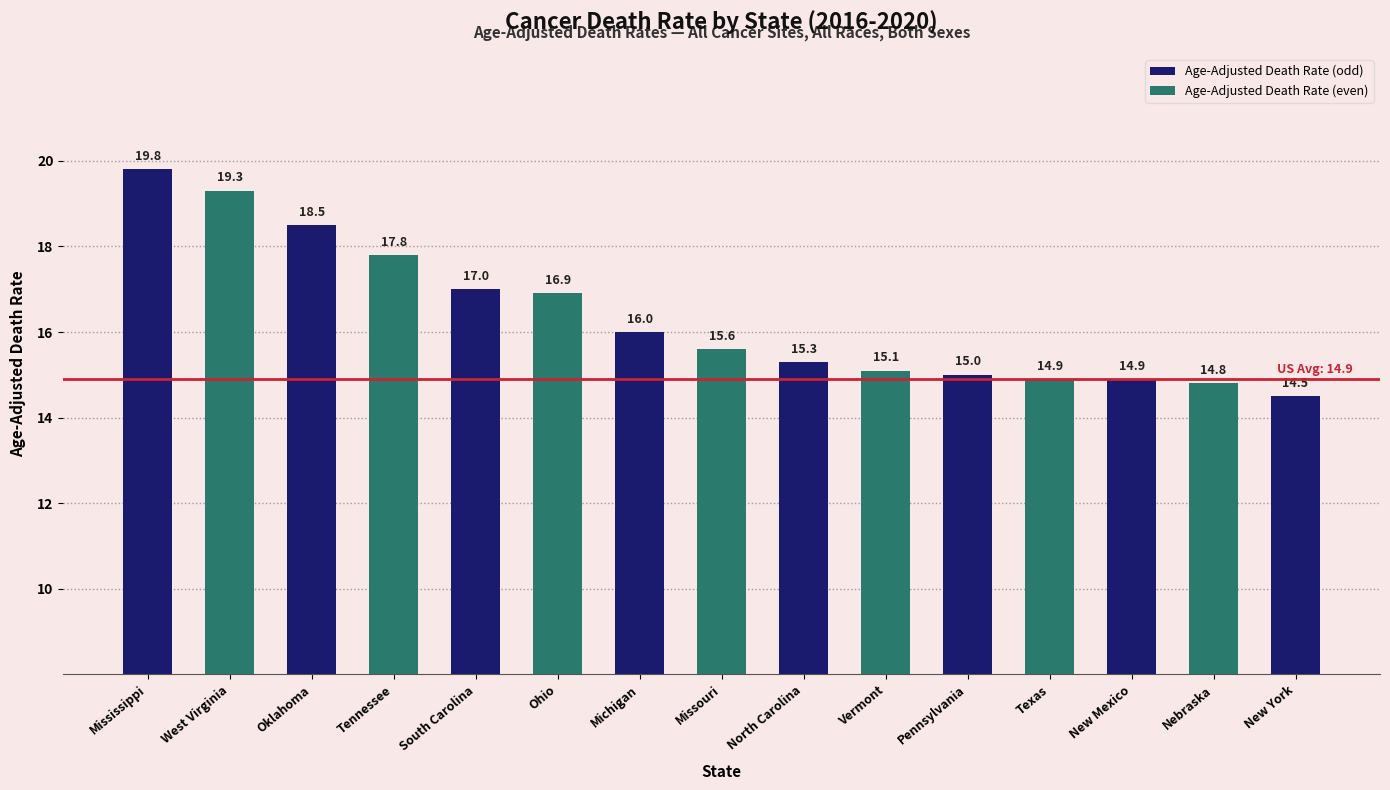

Which category has the highest value across all series?

Mississippi